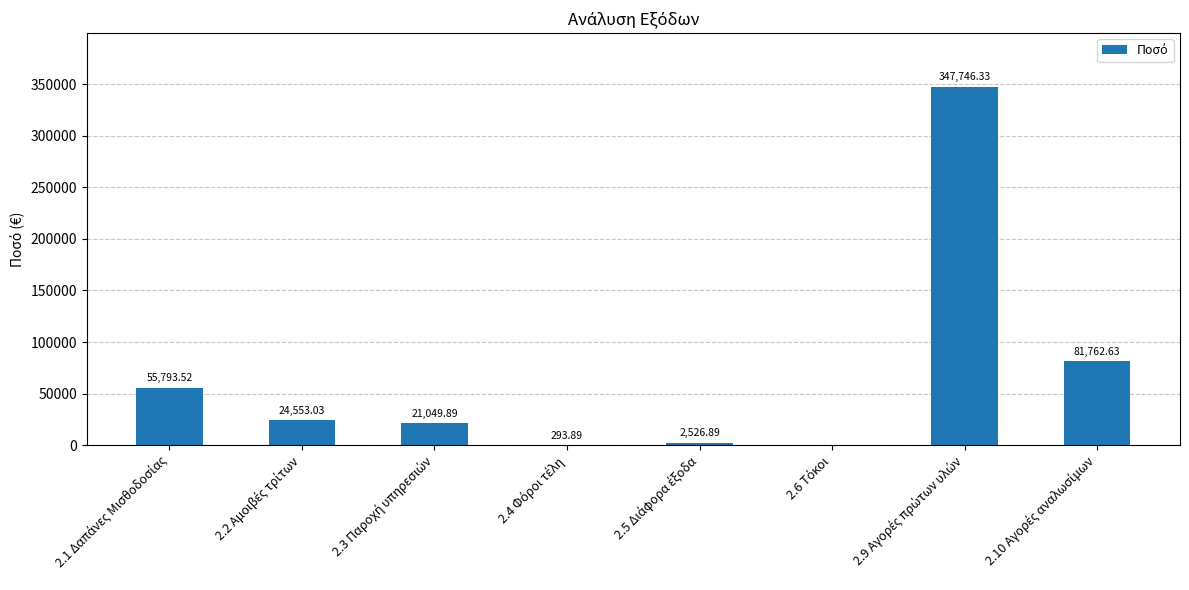

Where is the data nearest to the value 173873?

2.10 Αγορές αναλωσίμων